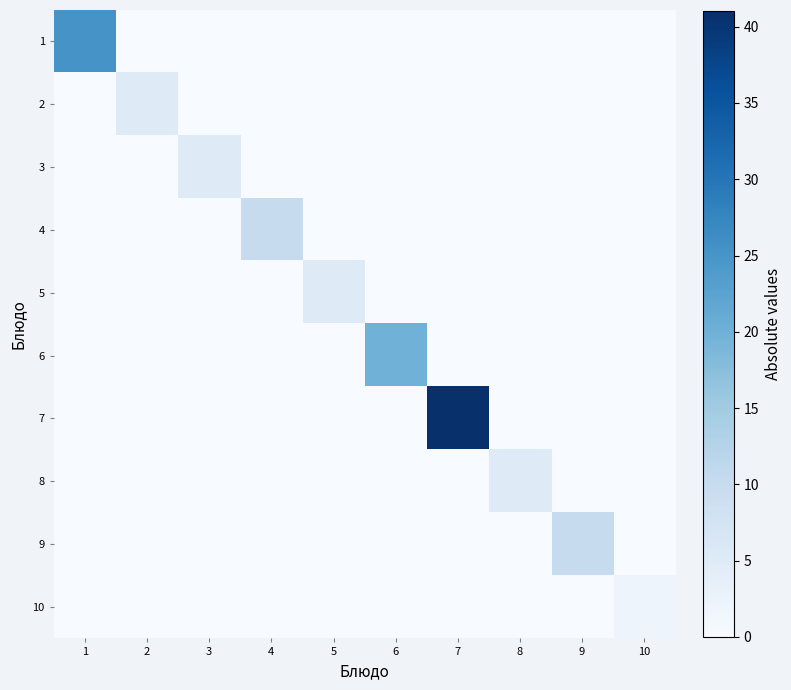

Which series has the largest range (max minus min)?

7